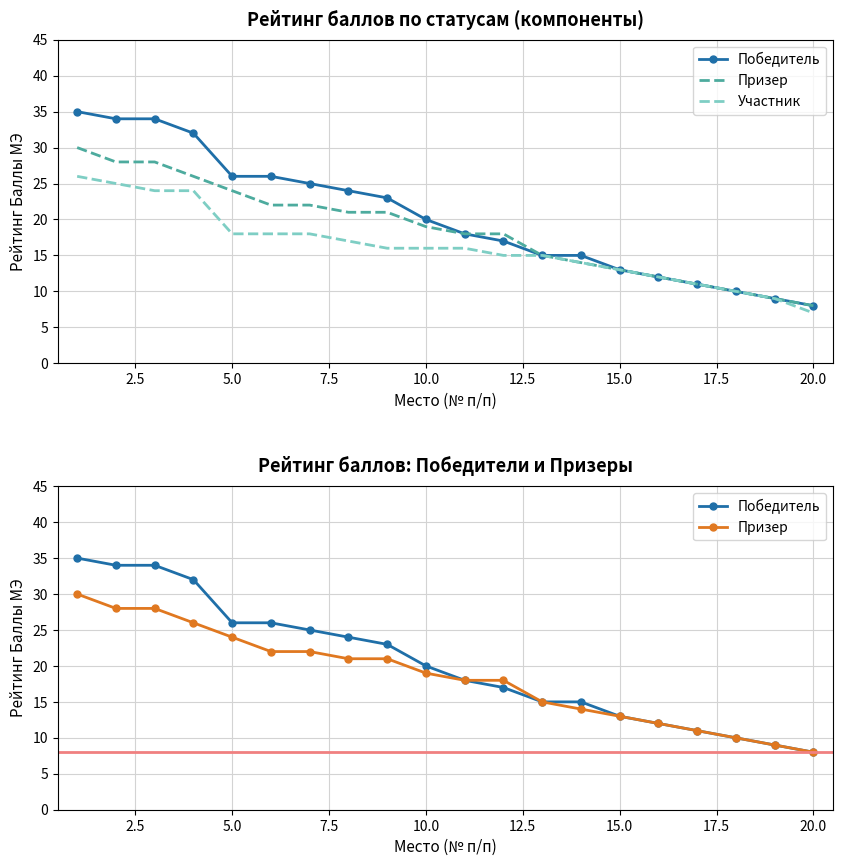

Reading left to right, list all the values displayed in this chart.

Победитель: 35	34	34	32	26	26	25	24	23	20	18	17	15	15	13	12	11	10	9	8
Призер: 30	28	28	26	24	22	22	21	21	19	18	18	15	14	13	12	11	10	9	8
Участник: 26	25	24	24	18	18	18	17	16	16	16	15	15	14	13	12	11	10	9	7